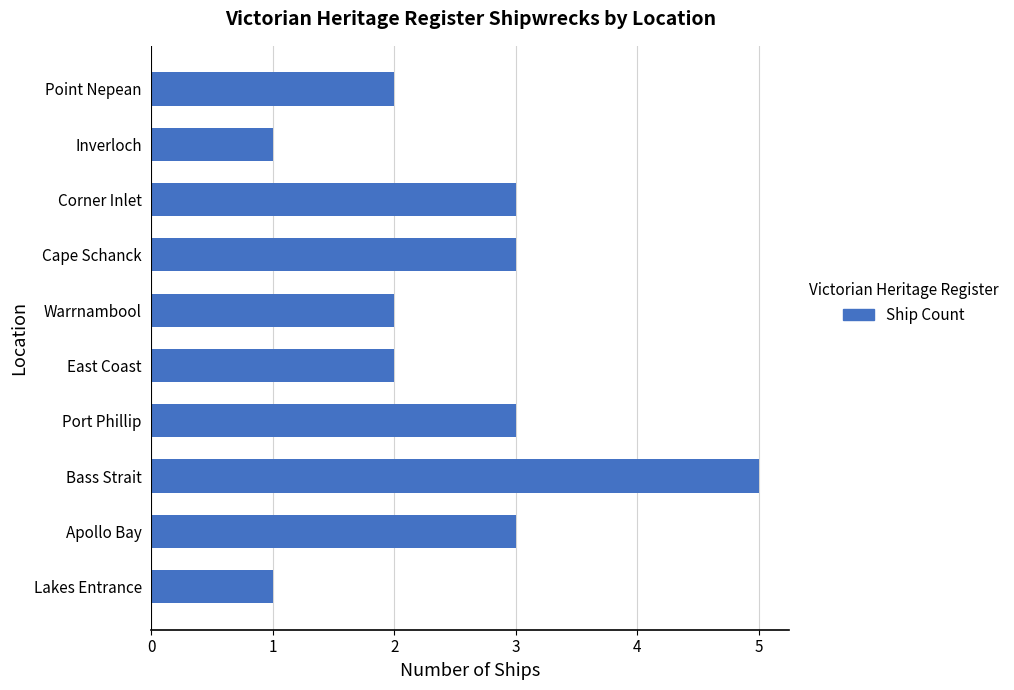

How many values are below 3?

5